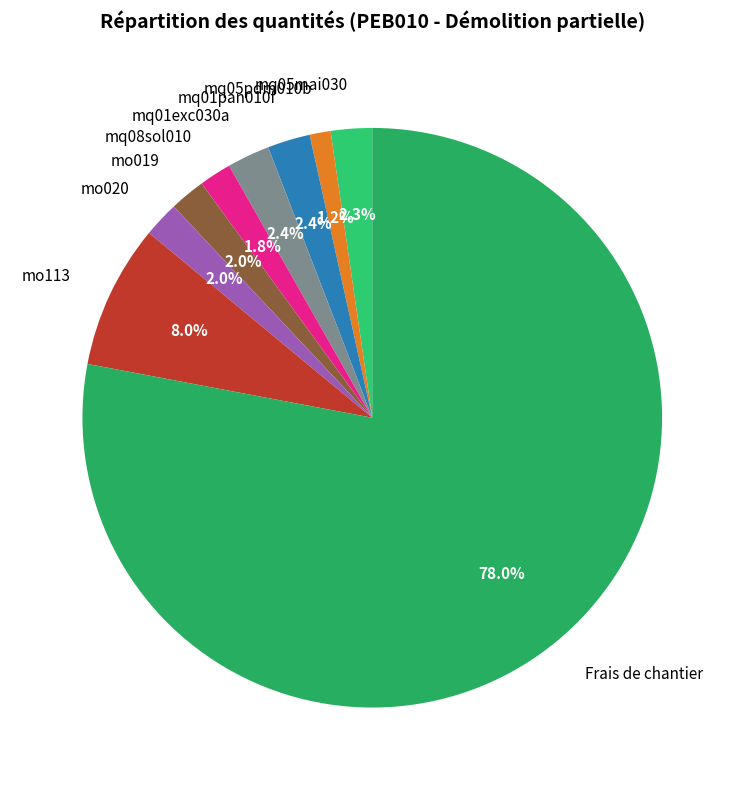

How many segments does this pie chart have?

9